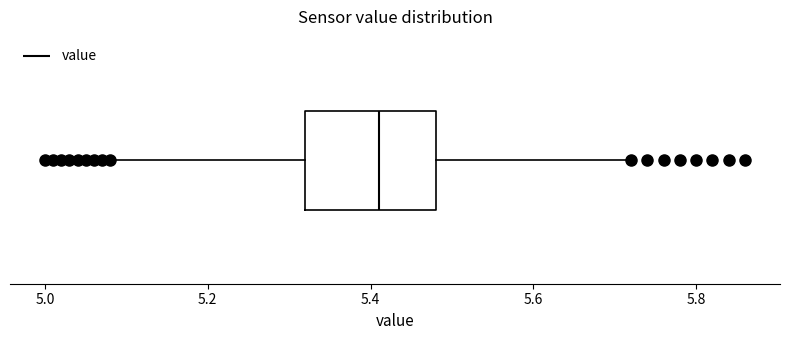

Read this box plot against the x-axis: the position of the median line, the range covered by the box, and the ends of both whiskers. The values are not printed on the chart, so give them approximately, as read against the axis.

median 5.42, box 5.32 to 5.48, whiskers 5.08 to 5.72